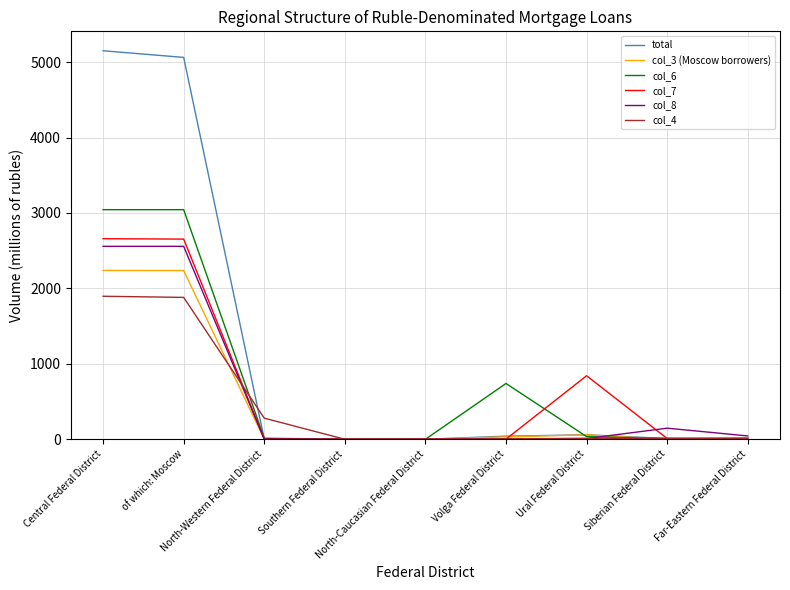

What is the sum of the col_7 values at Central Federal District and Ural Federal District?

3501